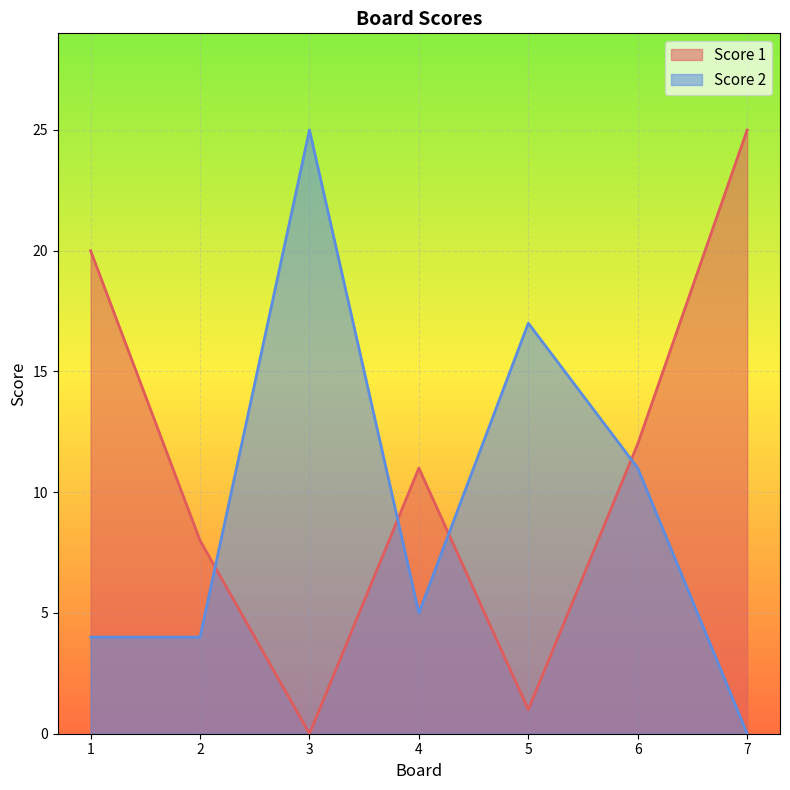

At which category is the sum across all series the highest?

3